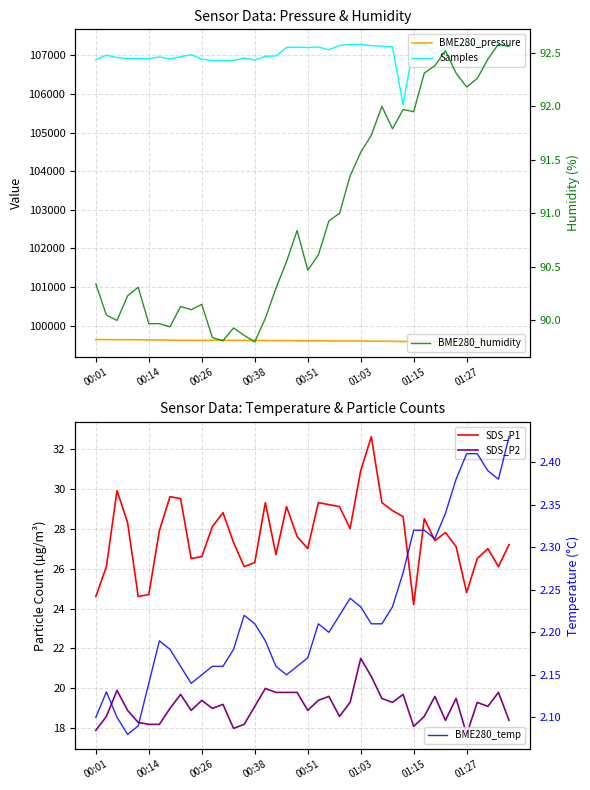

What is the total value across all series at 01:27?

206991.2